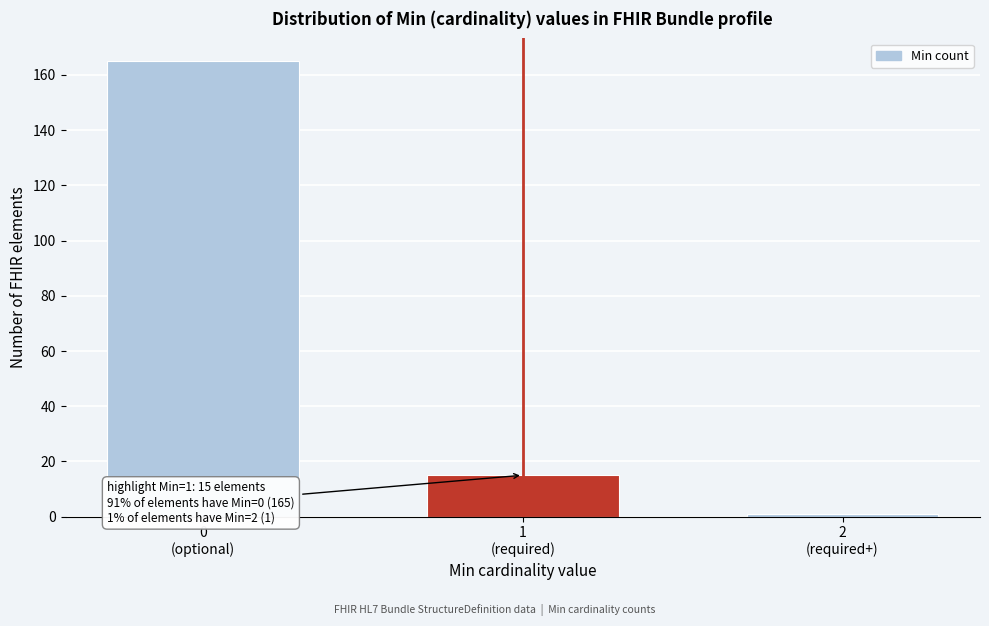

Reading left to right, what are all the values shown in this chart?

165	15	1